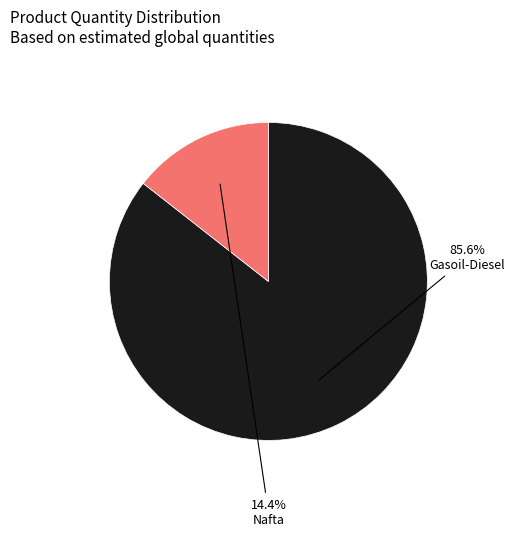

Which slice is the largest?

Gasoil-Diesel